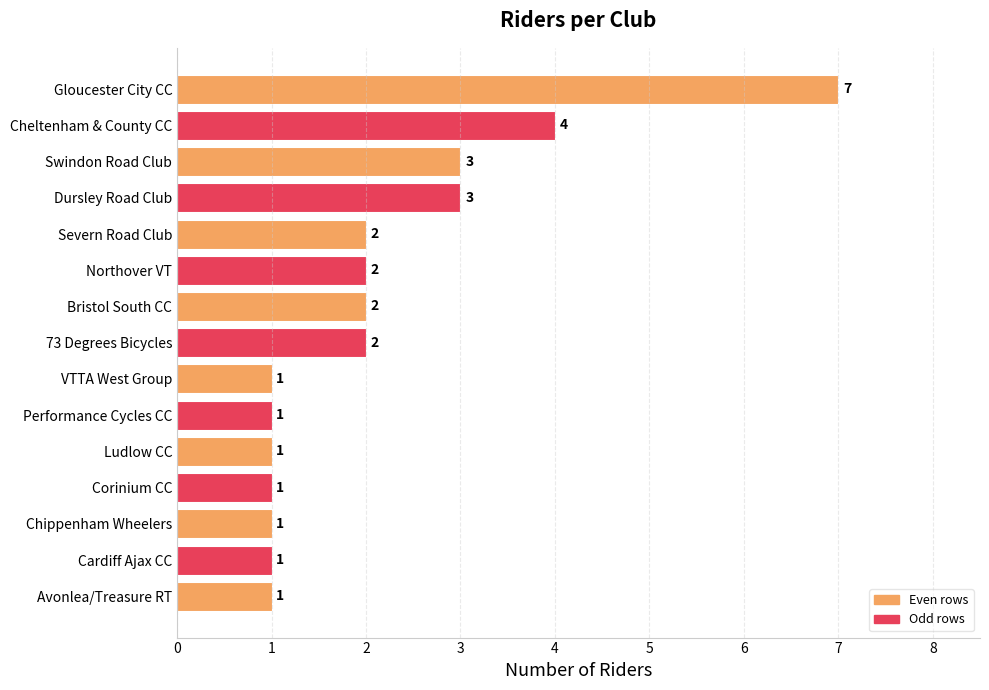

What is the greatest value displayed?

7